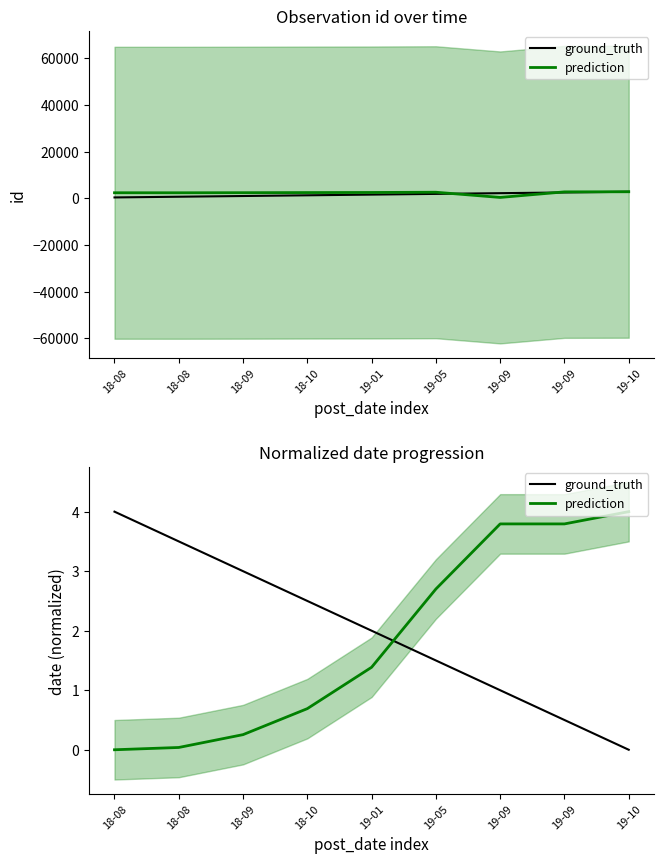

Is the value of prediction at 19-09 greater than the value of ground_truth at 19-09?

Yes